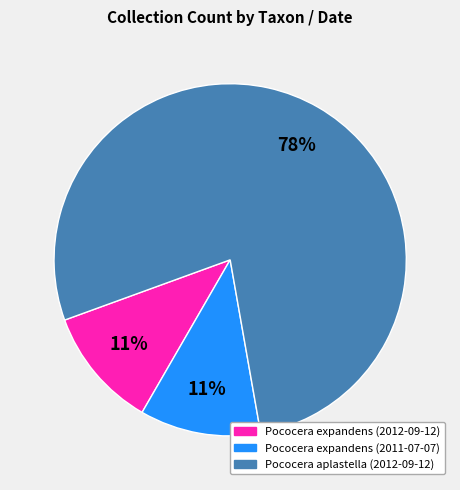

To the nearest percent, what is the difference between the largest and smallest slice percentages?

67%